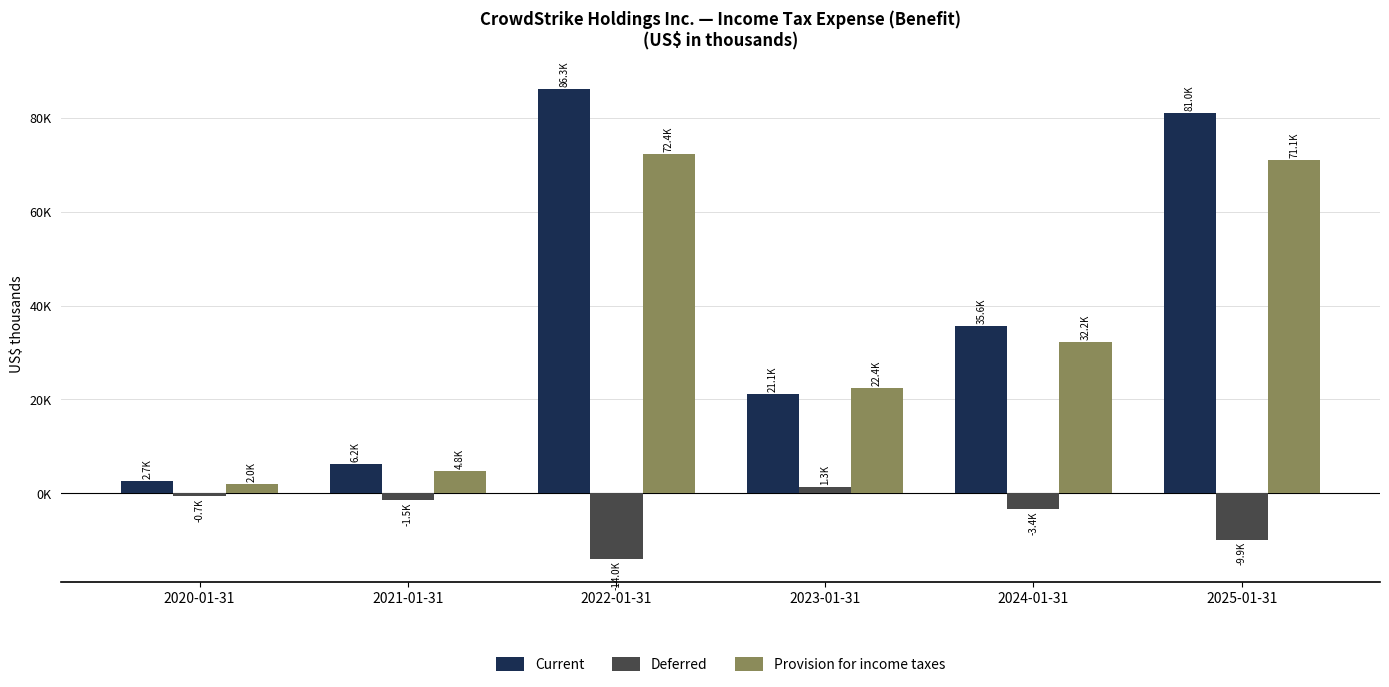

Between 2021-01-31 and 2025-01-31, which series saw the biggest shift?

Current